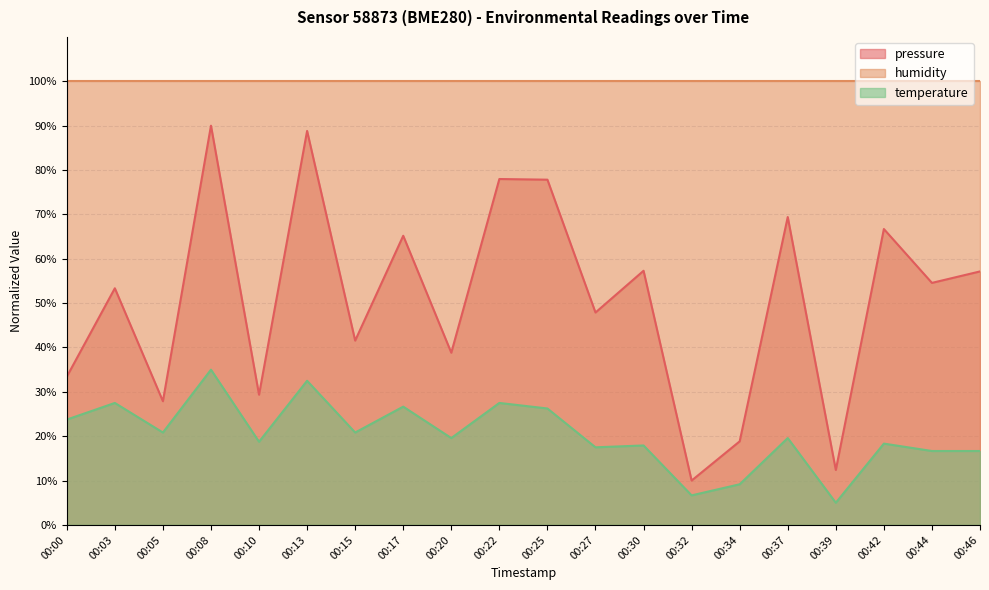

In pressure, how many points are lower than both neighbors (excluding endpoints)?

8